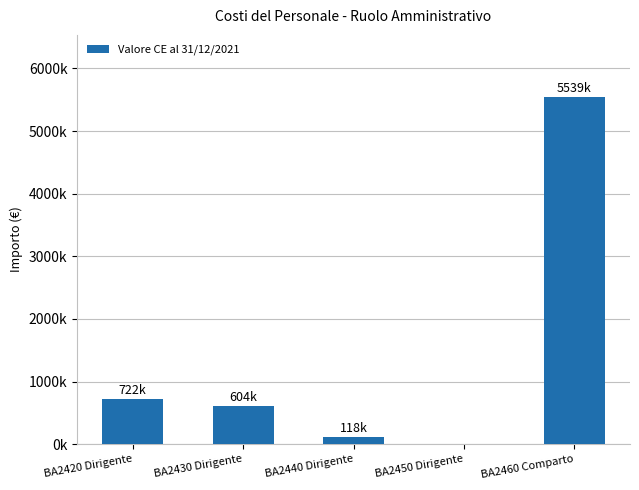

Reading left to right, extract all data points from this chart.

722184.2	604472.0	117712.2	0.0	5539367.7